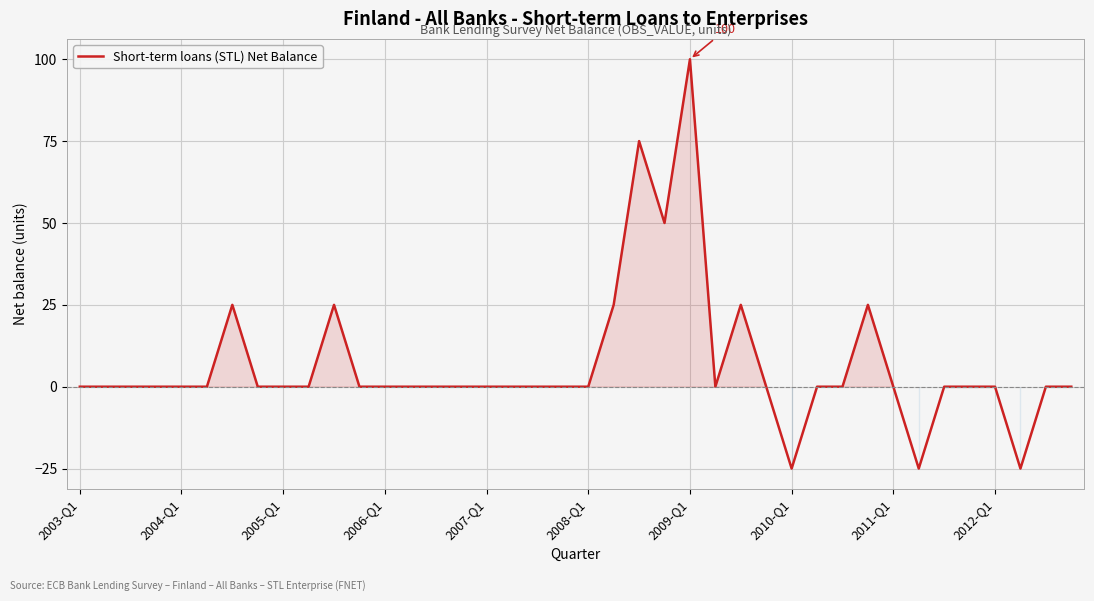

What is the minimum value shown in the chart?

-25